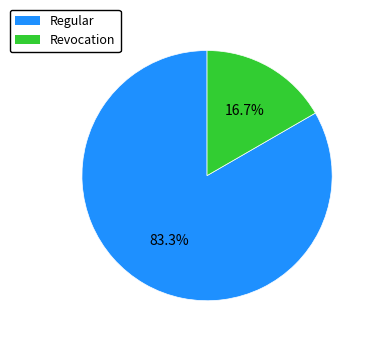

Do Revocation and Regular together represent more than half of the pie?

Yes